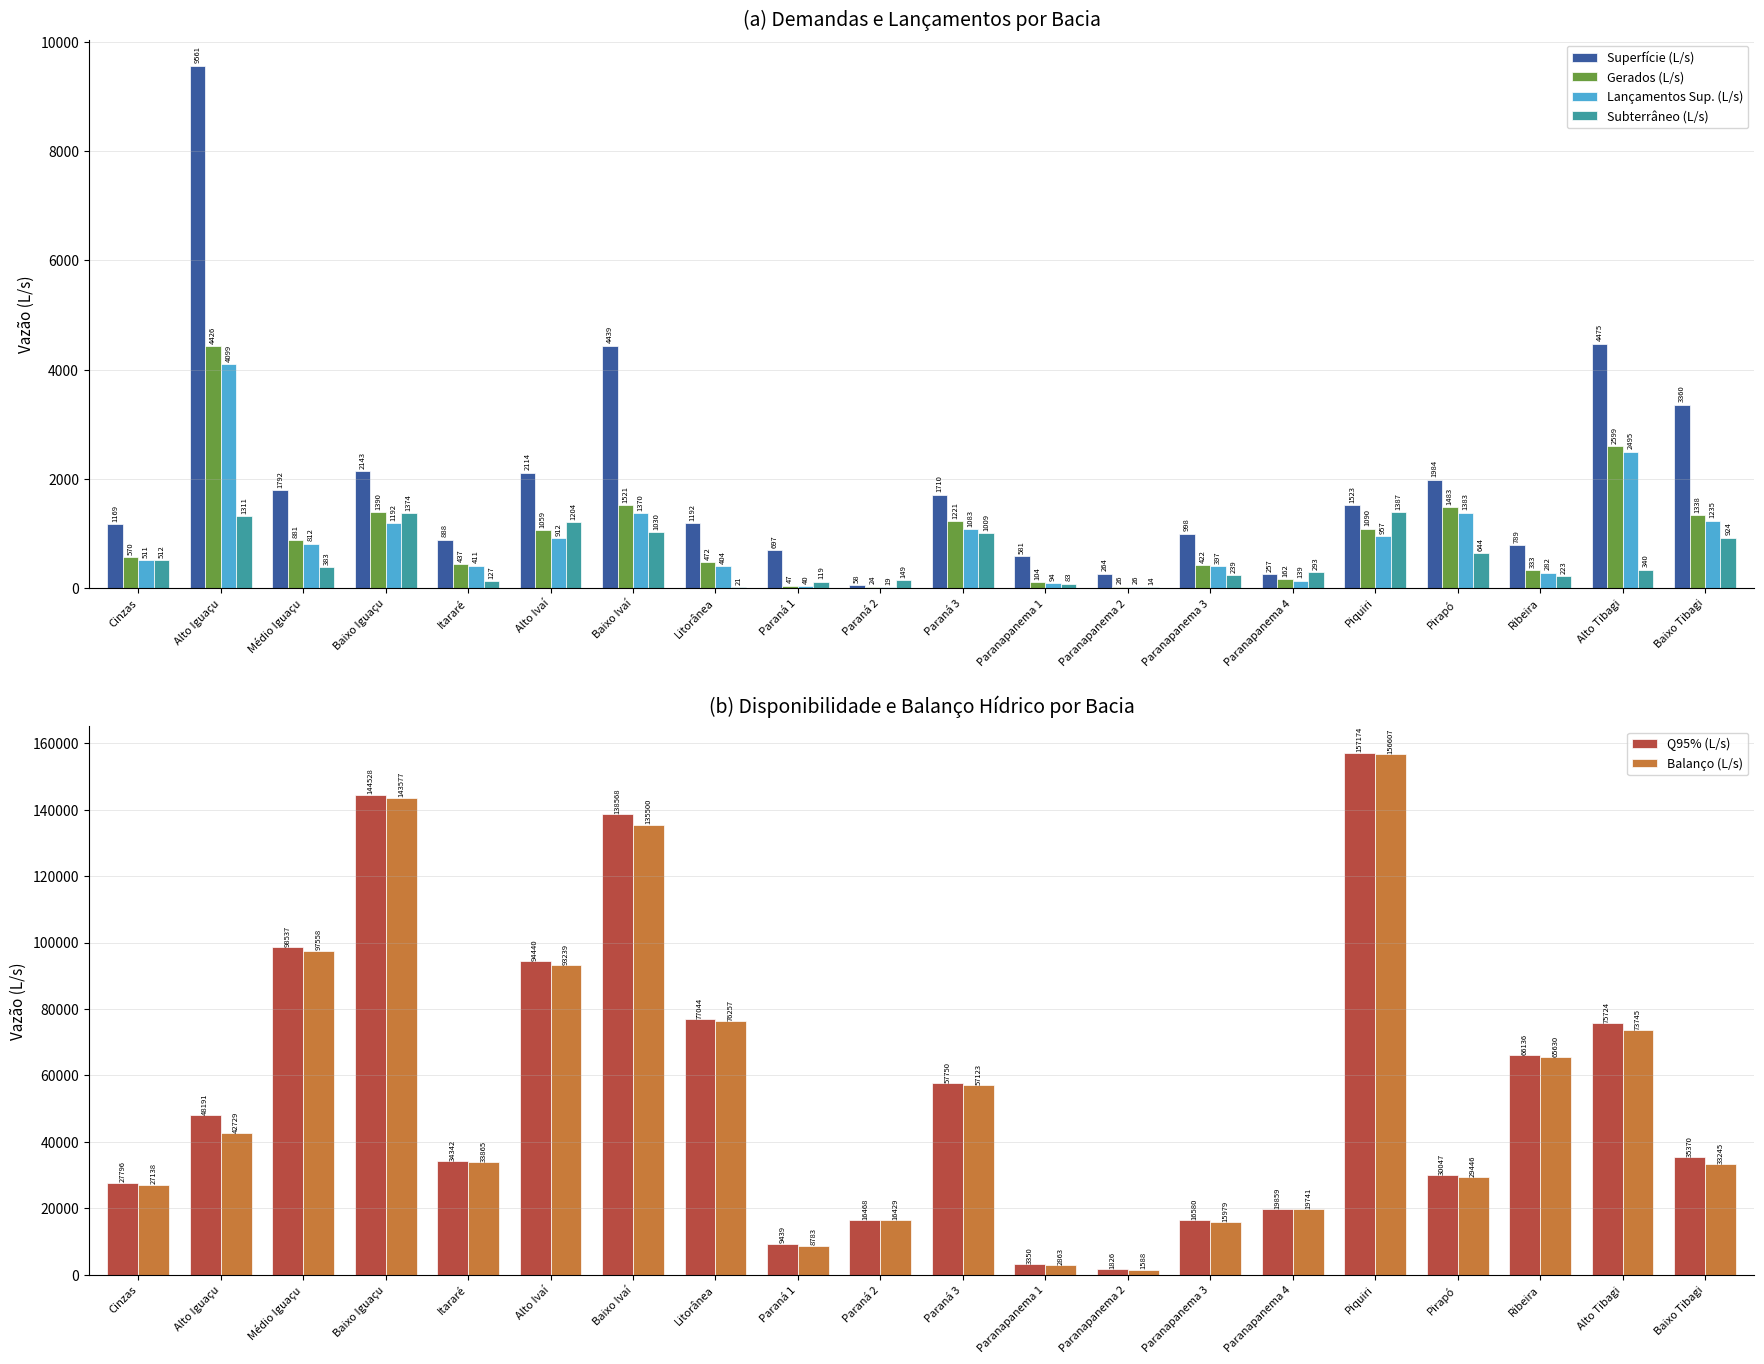

What is the label of the 16th bar from the right?

Itararé